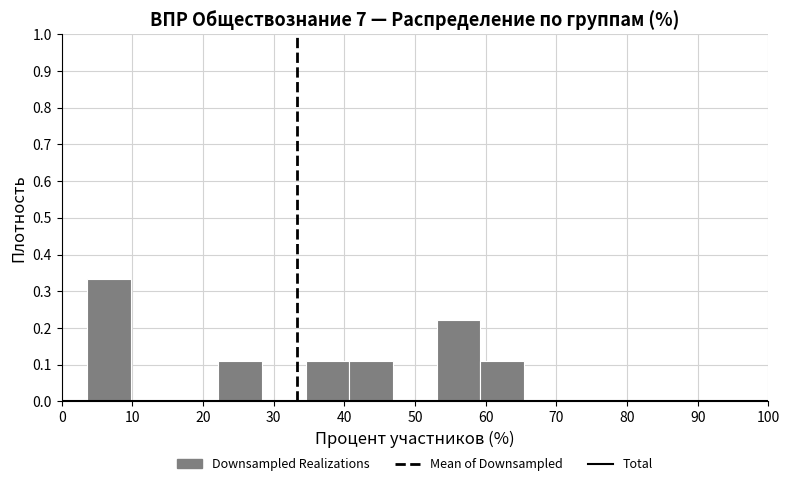

Which range on the x-axis has the tallest bar?

4 to 10